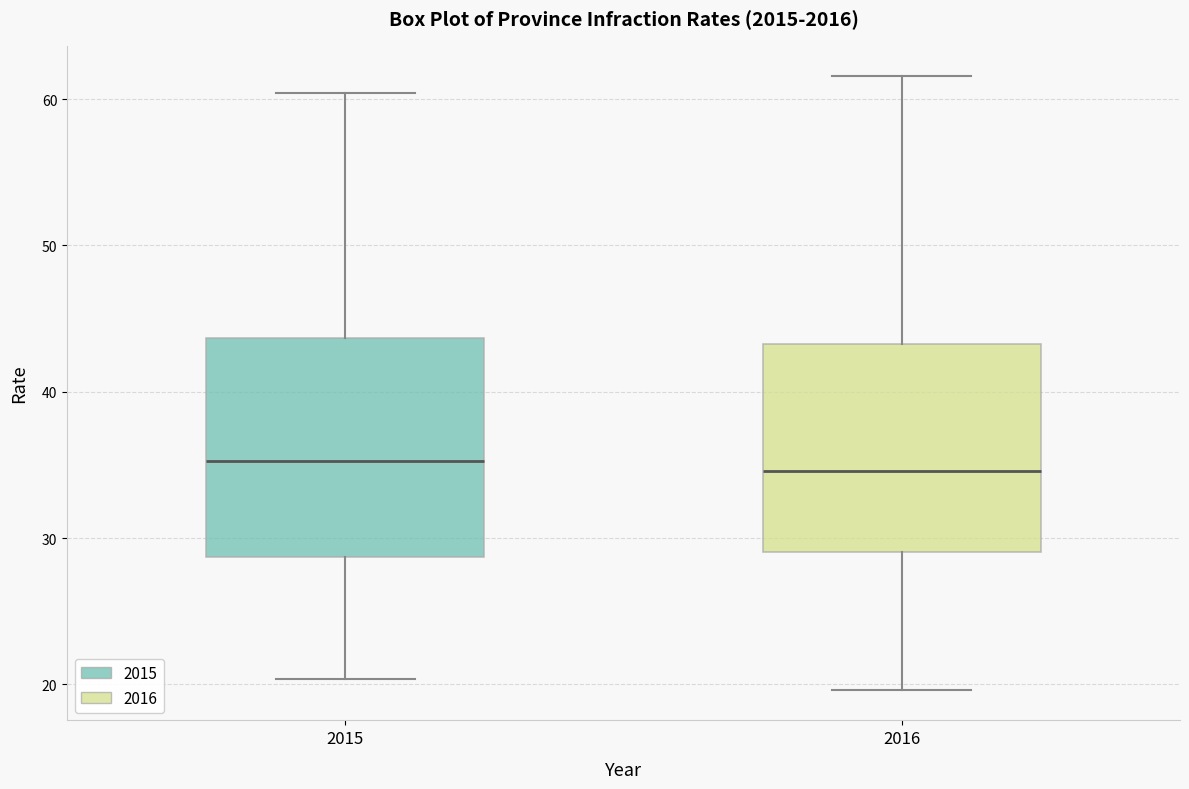

Where is the lower edge of the box at x = 2016 on the y-axis? The values are not printed on the chart, so give them approximately, as read against the axis.

29